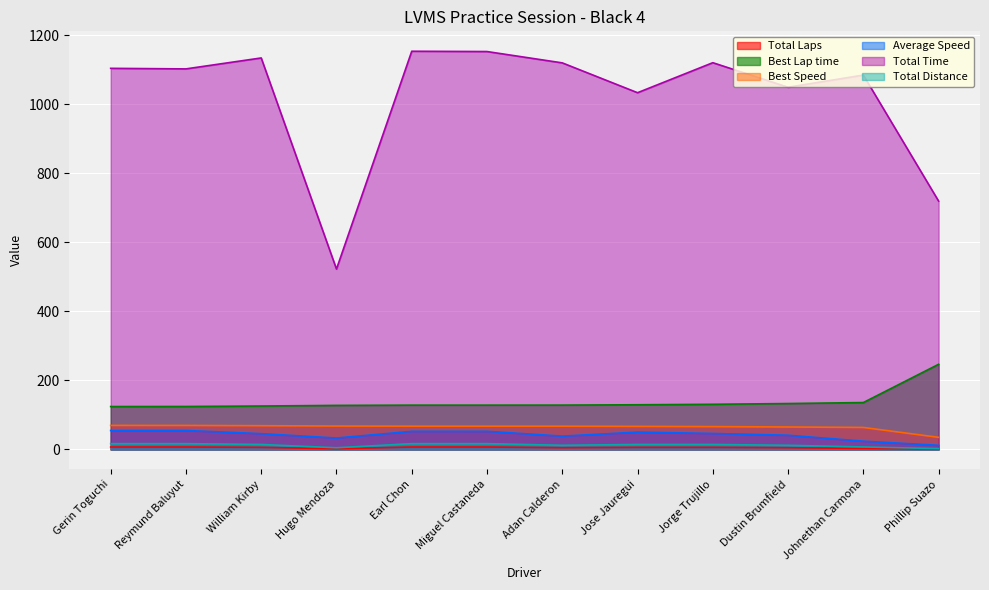

What is the label of the 9th point from the left?

Jorge Trujillo